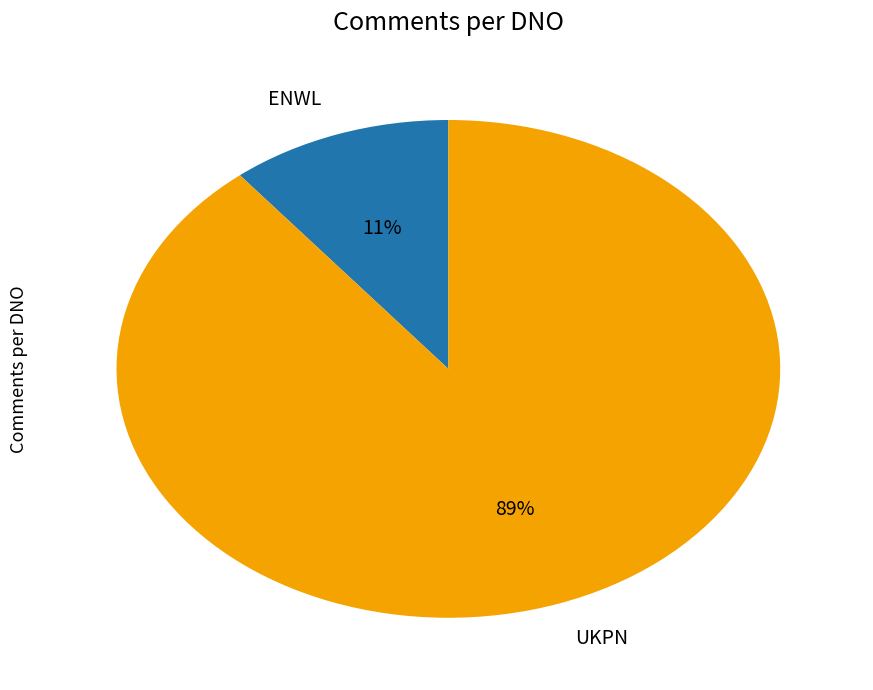

Which has a higher value, ENWL or UKPN?

UKPN